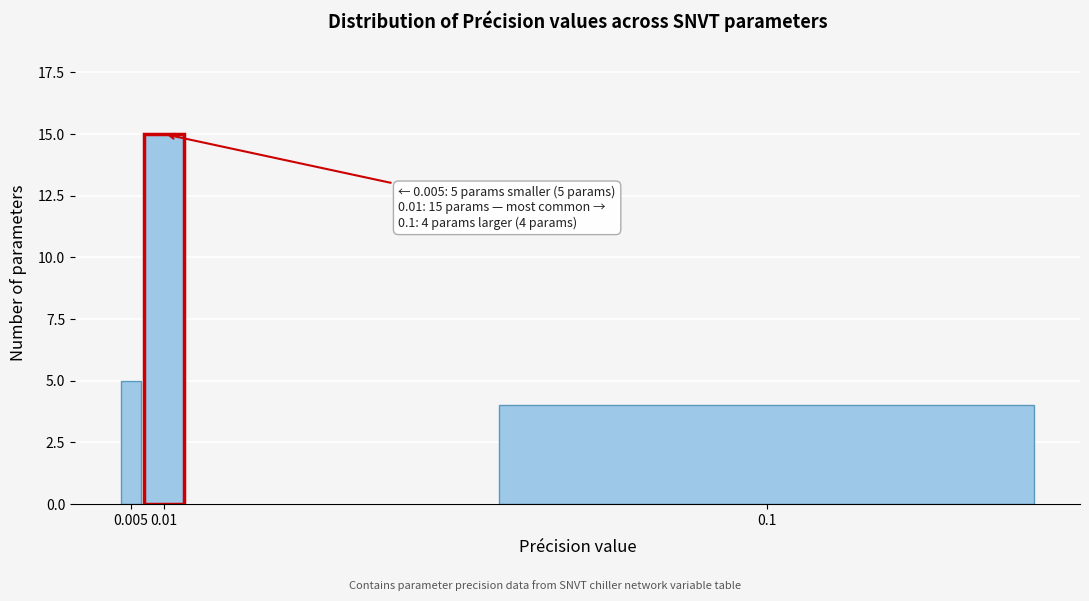

Reading right to left, list all the values displayed in this chart.

4	15	5